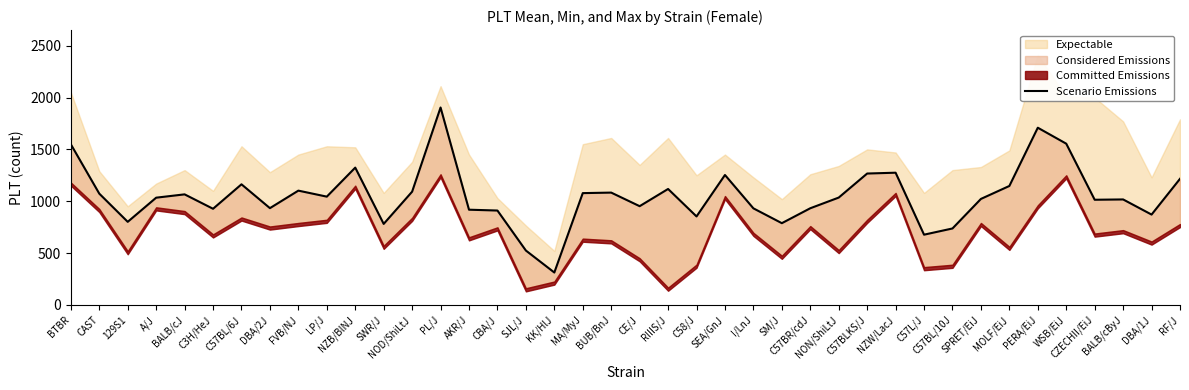

How many data points are less than 1035?

20